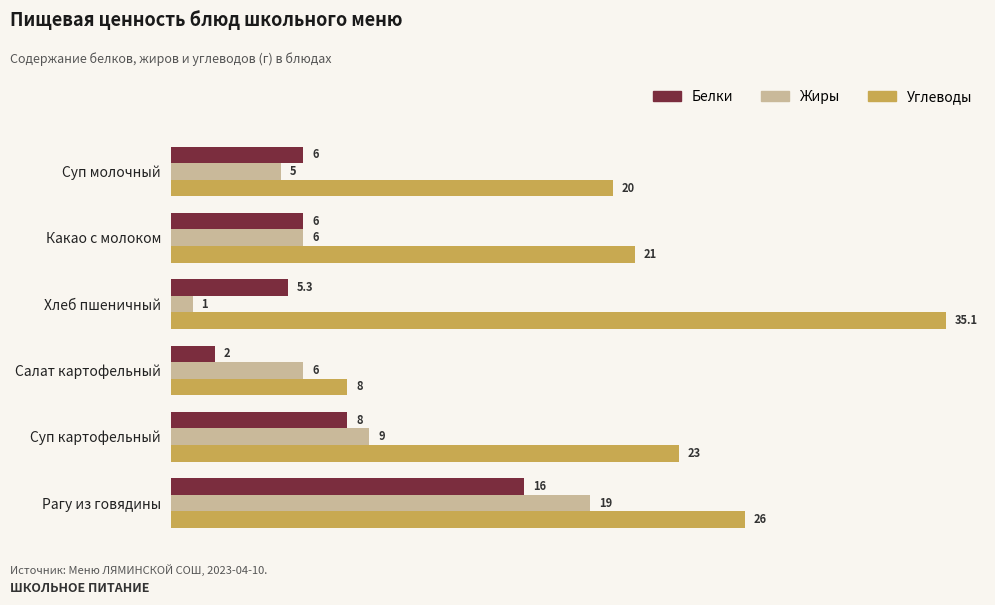

What is the smallest value displayed?

1.0